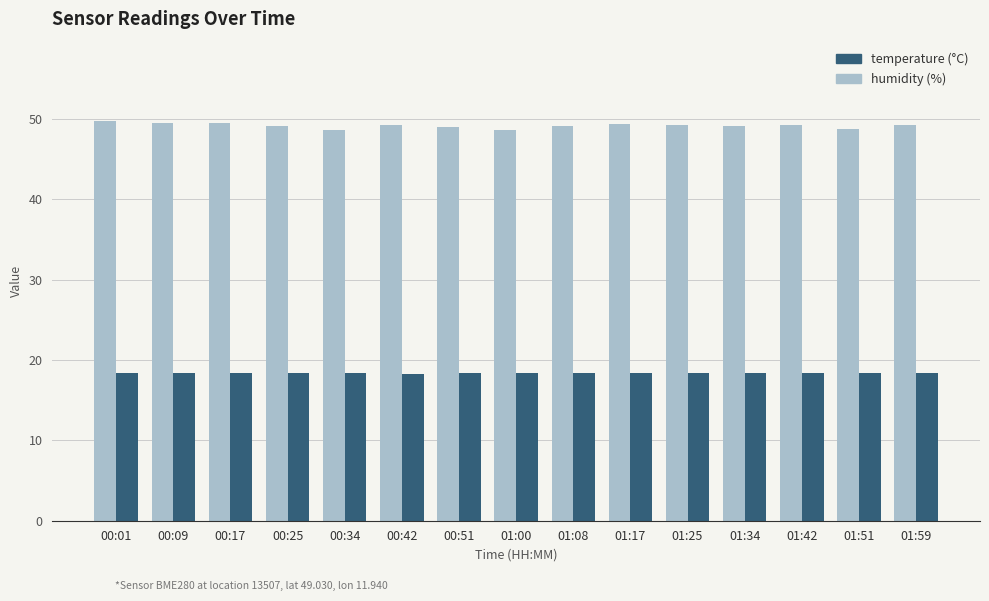

What is the spread (max minus min) of values at 01:00?

30.2